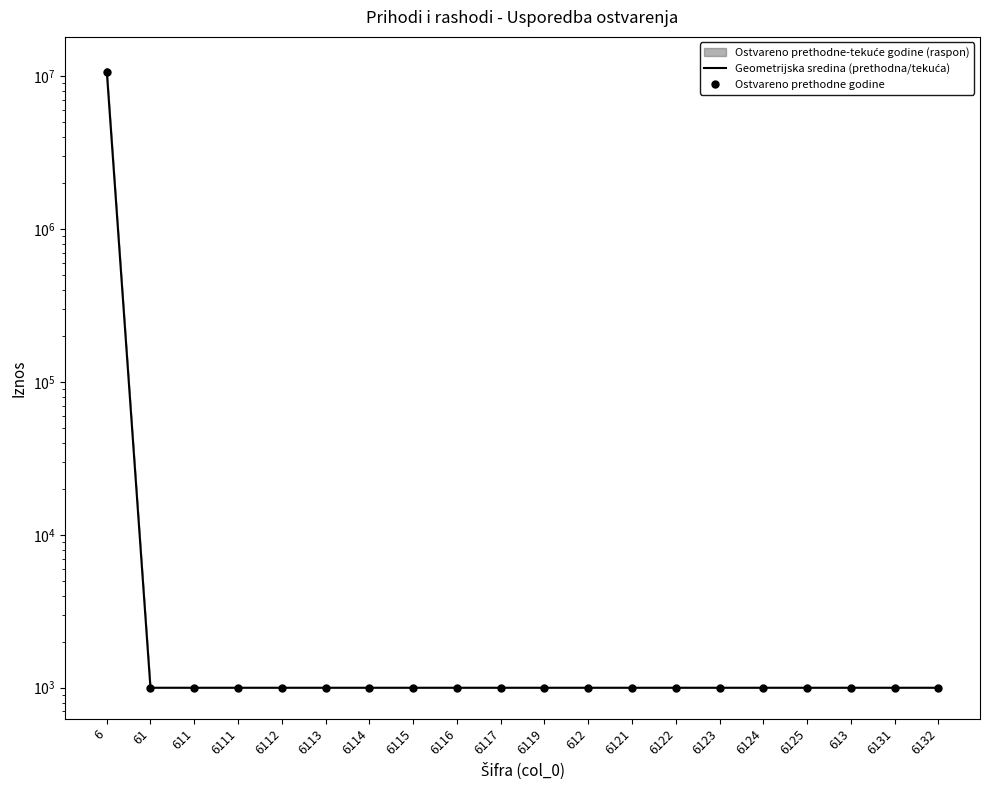

Rank the series by their maximum value, from highest to lowest.

Geometrijska sredina (prethodna/tekuća), Ostvareno prethodne godine